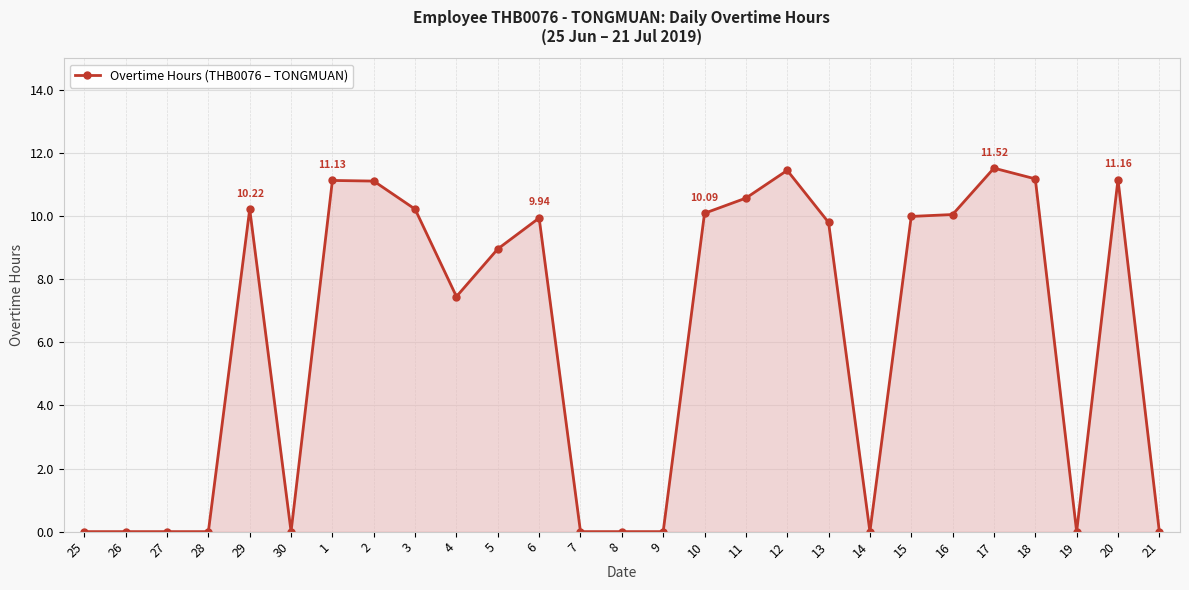

How many series are shown in this chart?

1